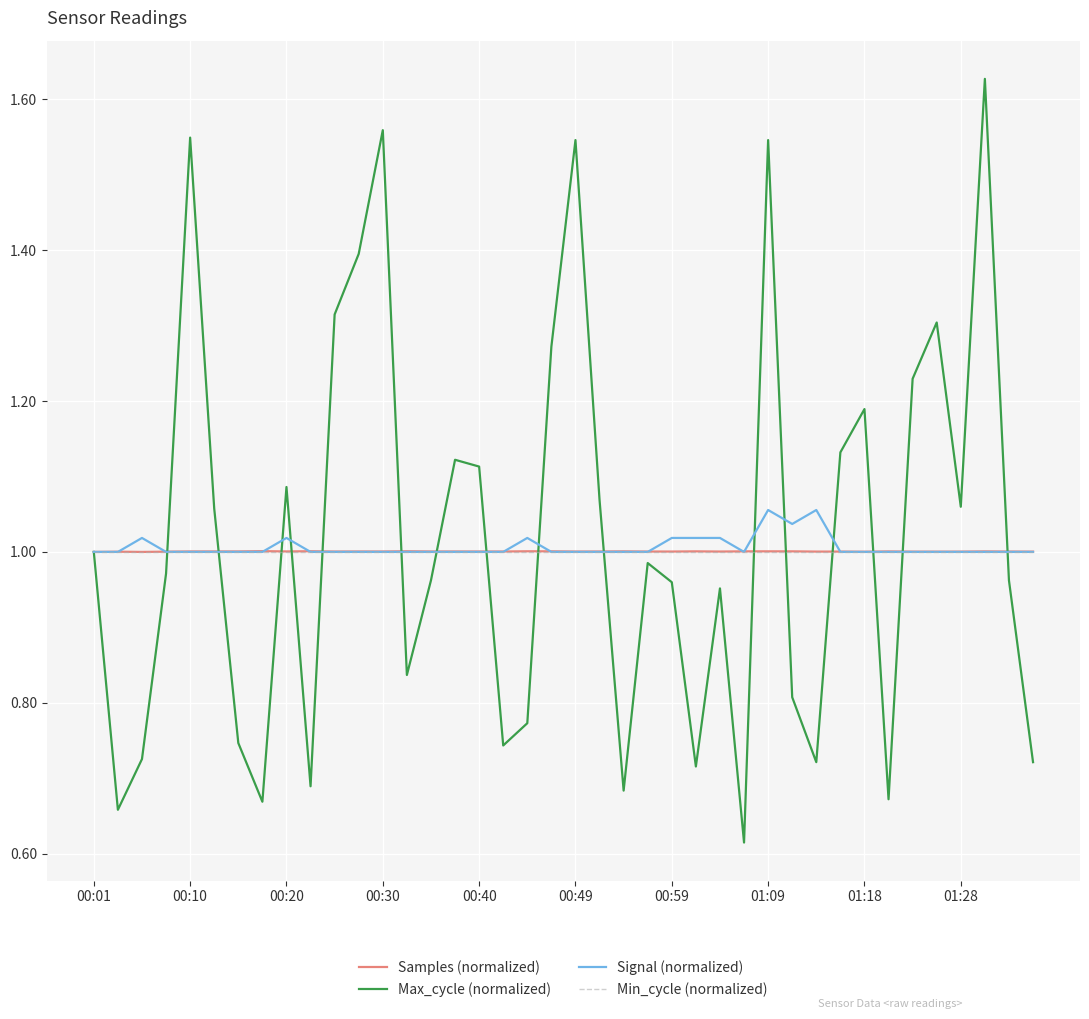

At which category does the chart reach its peak across all series?

37